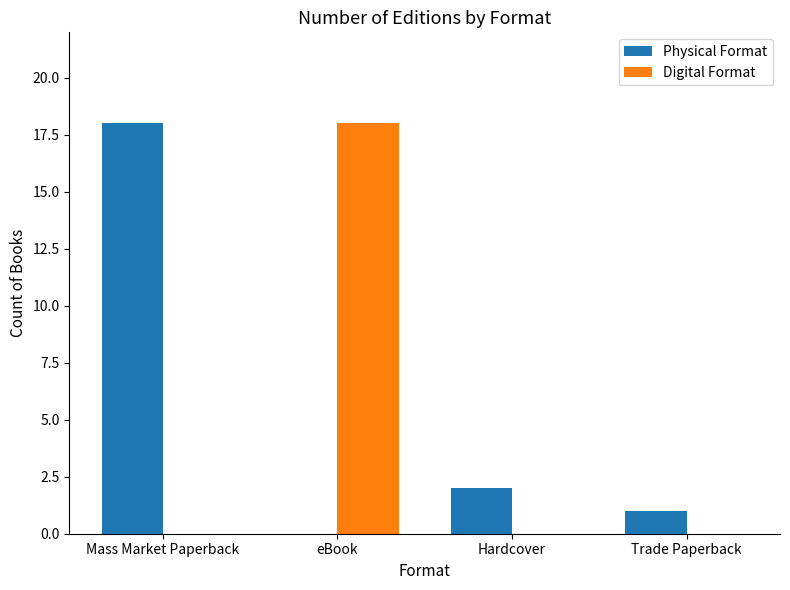

What is the sum of all Physical Format values?

21